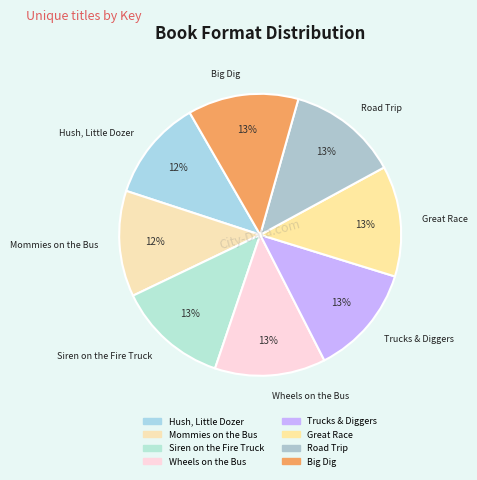

To the nearest percent, what is the average slice percentage?

12%